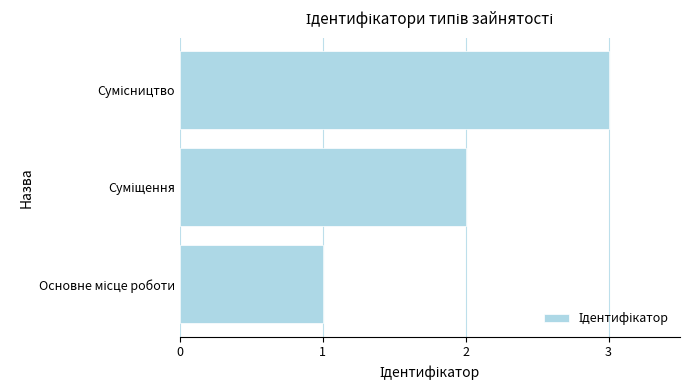

What is the sum of all values?

6